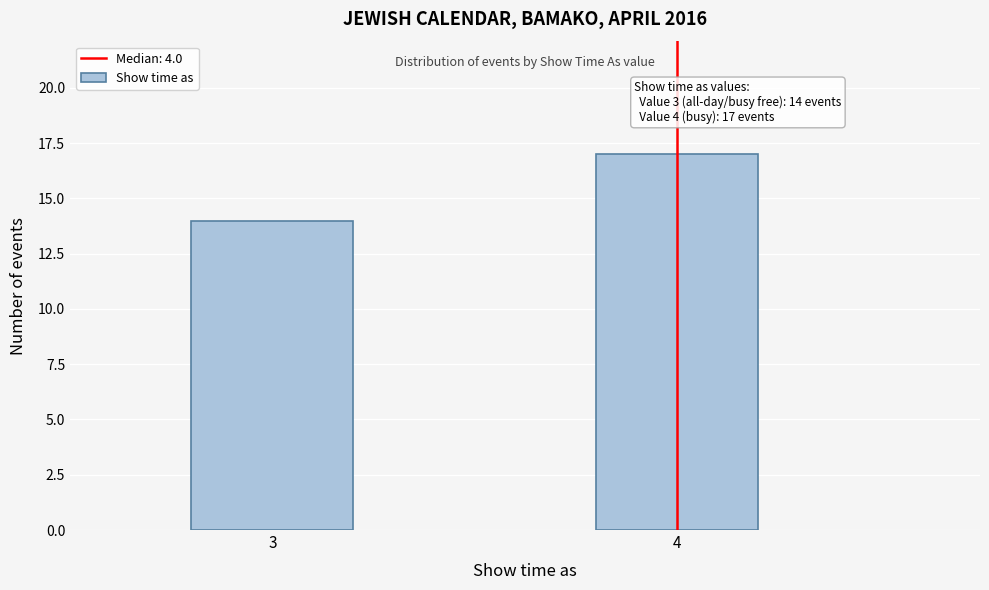

Reading right to left, list all the values displayed in this chart.

17	14